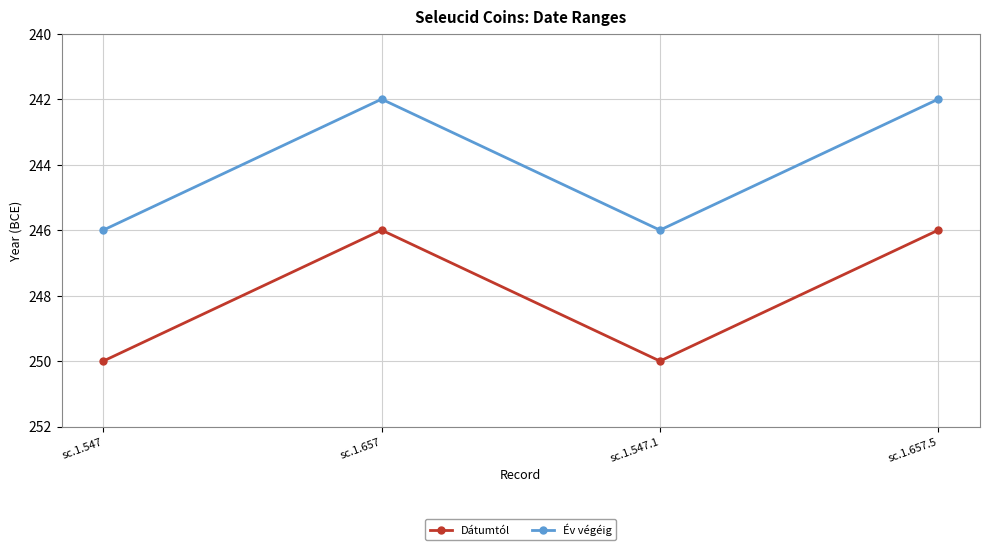

True or false: Év végéig has a value of -321 at sc.1.657.

False